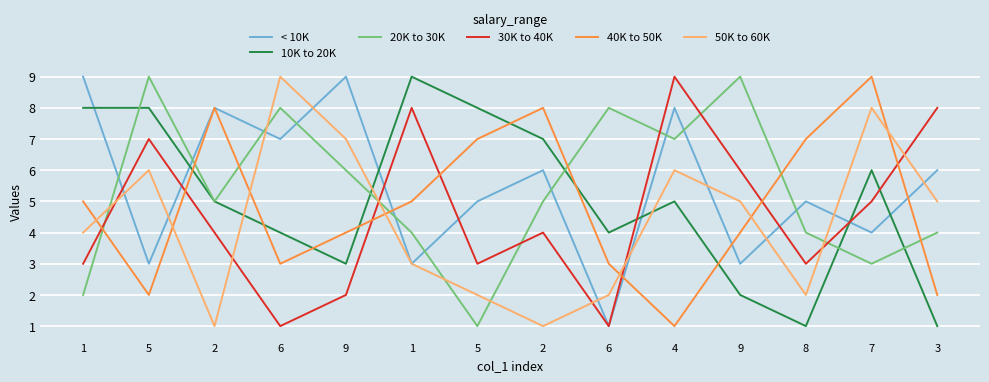

What is the difference between the 50K to 60K values at 4 and 8?

4